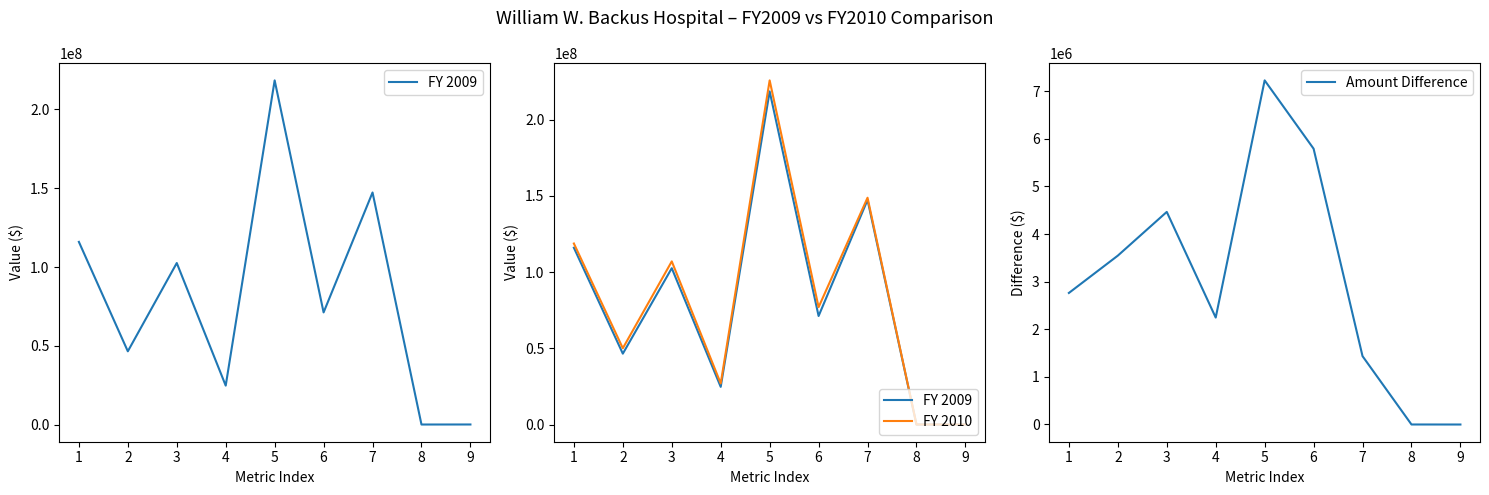

Does the chart display data point markers on the line(s)?

No